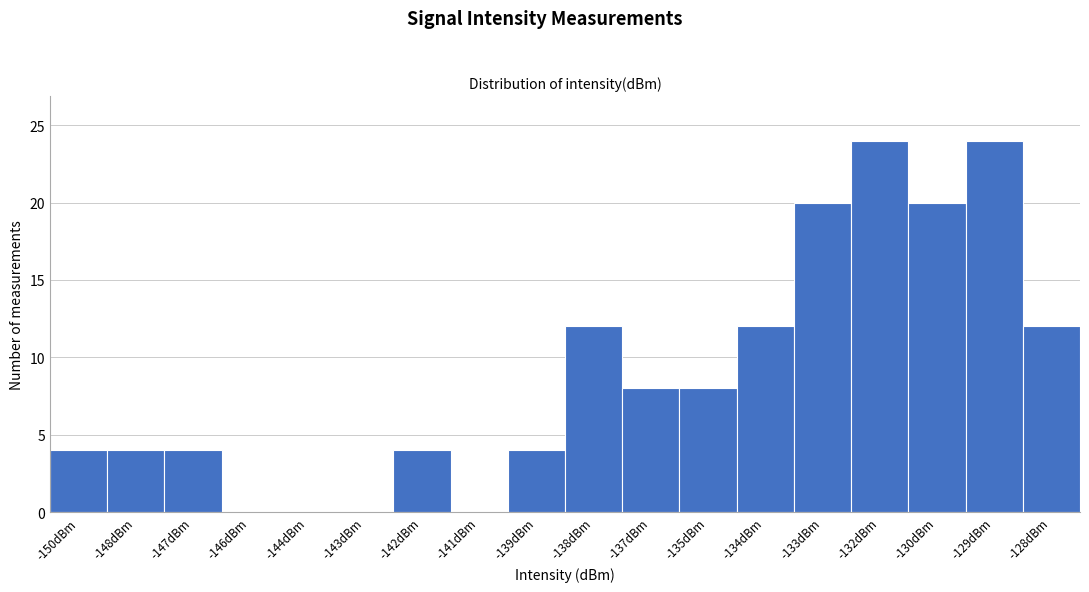

Reading left to right, list all the values displayed in this chart.

-150dBm=4	-148dBm=4	-147dBm=4	-146dBm=0	-144dBm=0	-143dBm=0	-142dBm=4	-141dBm=0	-139dBm=4	-138dBm=12	-137dBm=8	-135dBm=8	-134dBm=12	-133dBm=20	-132dBm=24	-130dBm=20	-129dBm=24	-128dBm=12